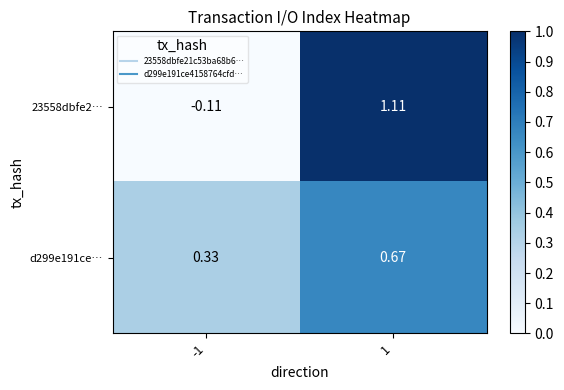

Is the value of 23558dbfe2… at 1 greater than the value of d299e191ce… at 1?

Yes